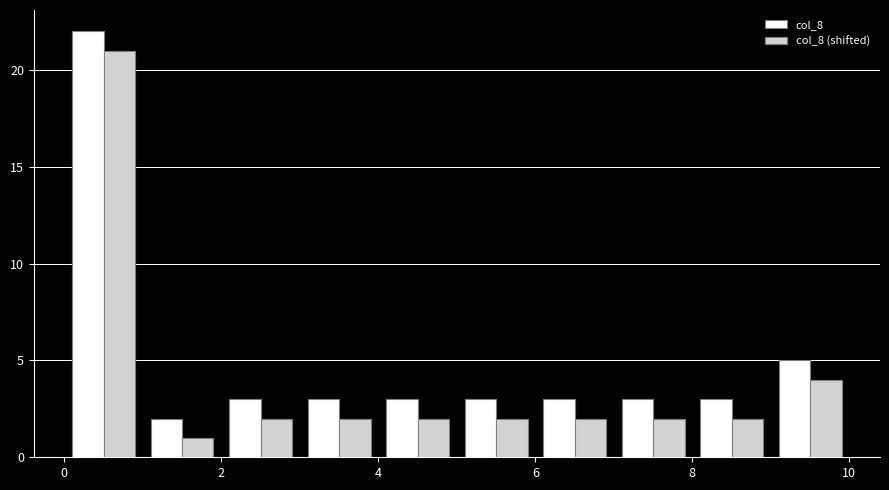

Reading left to right, transcribe this chart: for each range on the x-axis, give the height of each series' bar. The values are not printed on the chart, so give them approximately, as read against the axis.

0 to 1: col_8=22	col_8 (shifted)=21
1 to 2: col_8=2	col_8 (shifted)=1
2 to 3: col_8=3	col_8 (shifted)=2
3 to 4: col_8=3	col_8 (shifted)=2
4 to 5: col_8=3	col_8 (shifted)=2
5 to 6: col_8=3	col_8 (shifted)=2
6 to 7: col_8=3	col_8 (shifted)=2
7 to 8: col_8=3	col_8 (shifted)=2
8 to 9: col_8=3	col_8 (shifted)=2
9 to 10: col_8=5	col_8 (shifted)=4